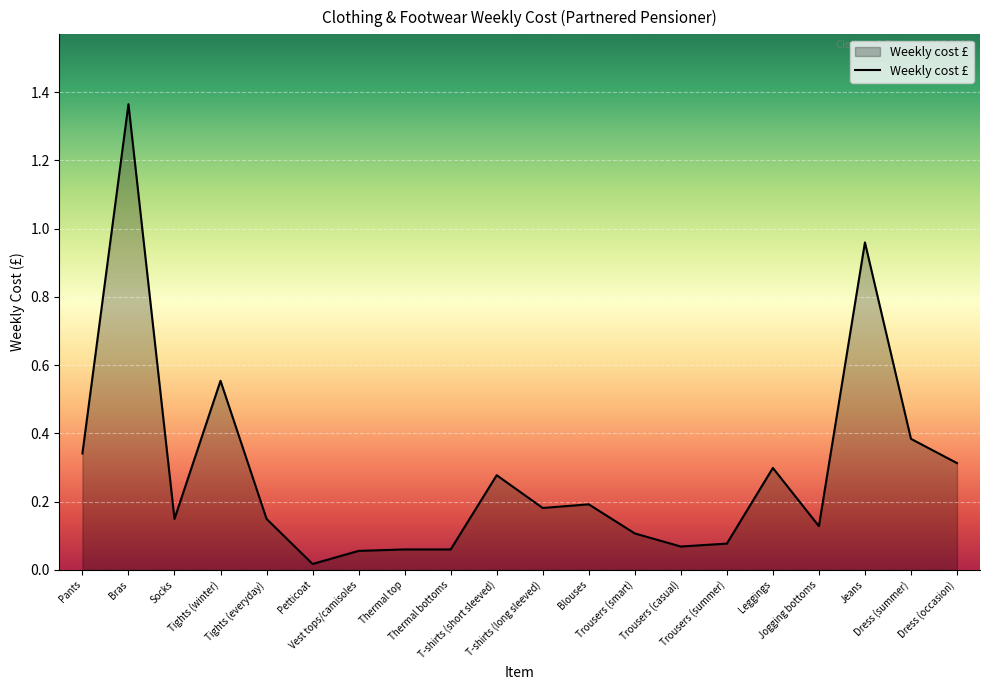

What is the difference between the maximum and minimum values?

1.3